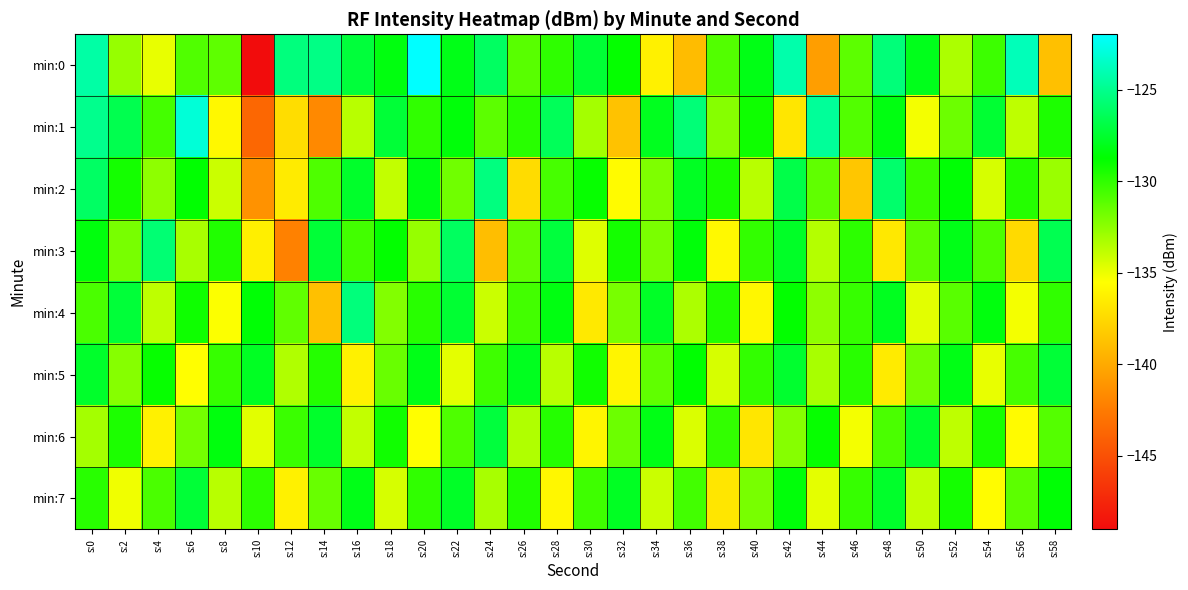

Which label corresponds to the largest value in the chart?

s:20